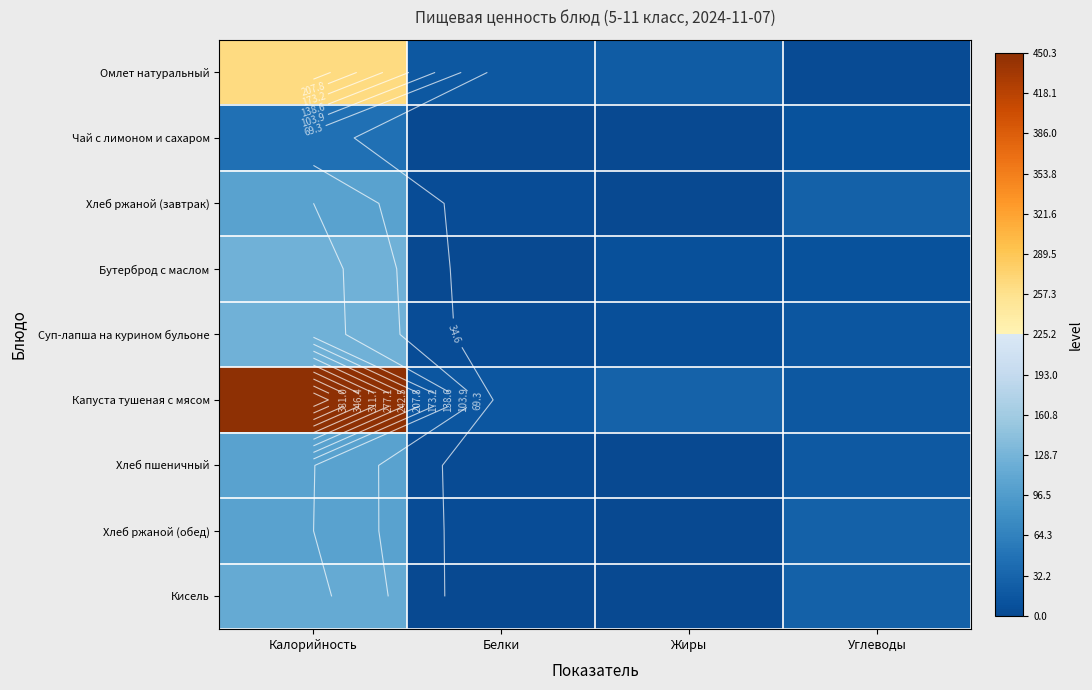

At which category does the chart reach its minimum across all series?

Жиры